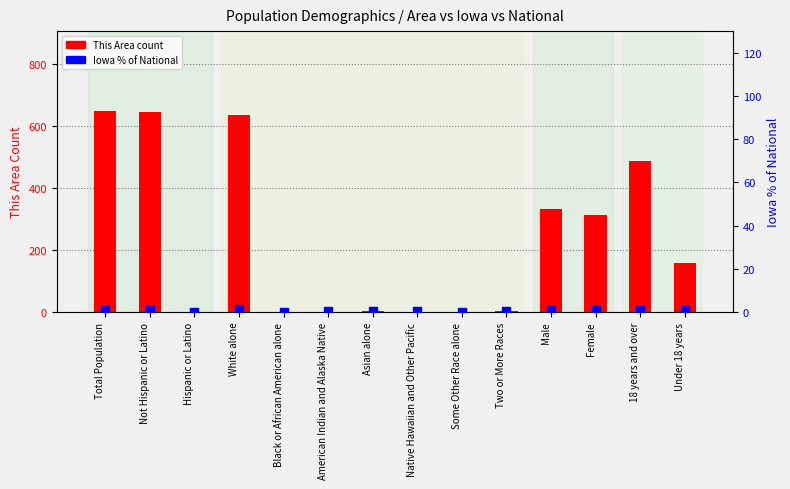

Which series contains the lowest Y value?

This Area count